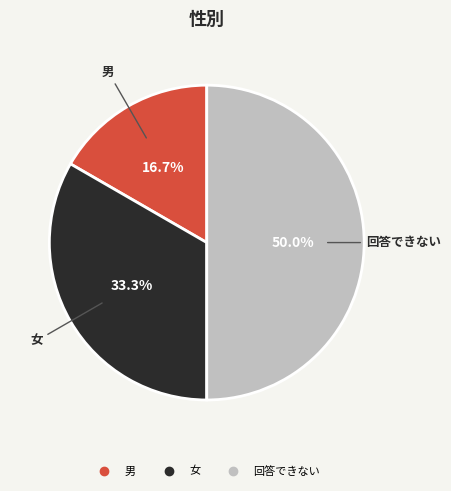

Which has a higher value, 回答できない or 女?

回答できない